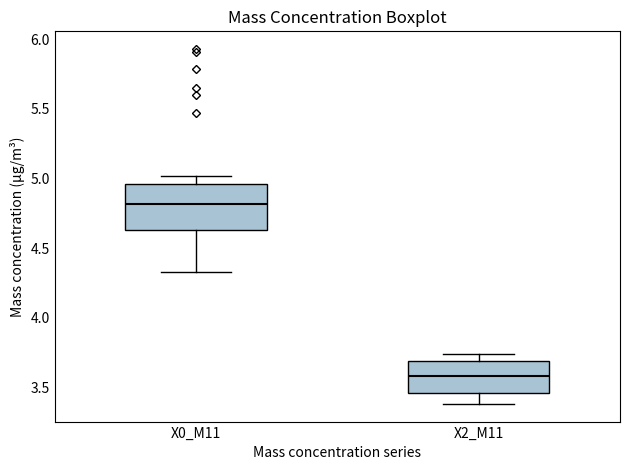

Where does the upper whisker of the box for X0_M11 end on the y-axis? The values are not printed on the chart, so give them approximately, as read against the axis.

5.00